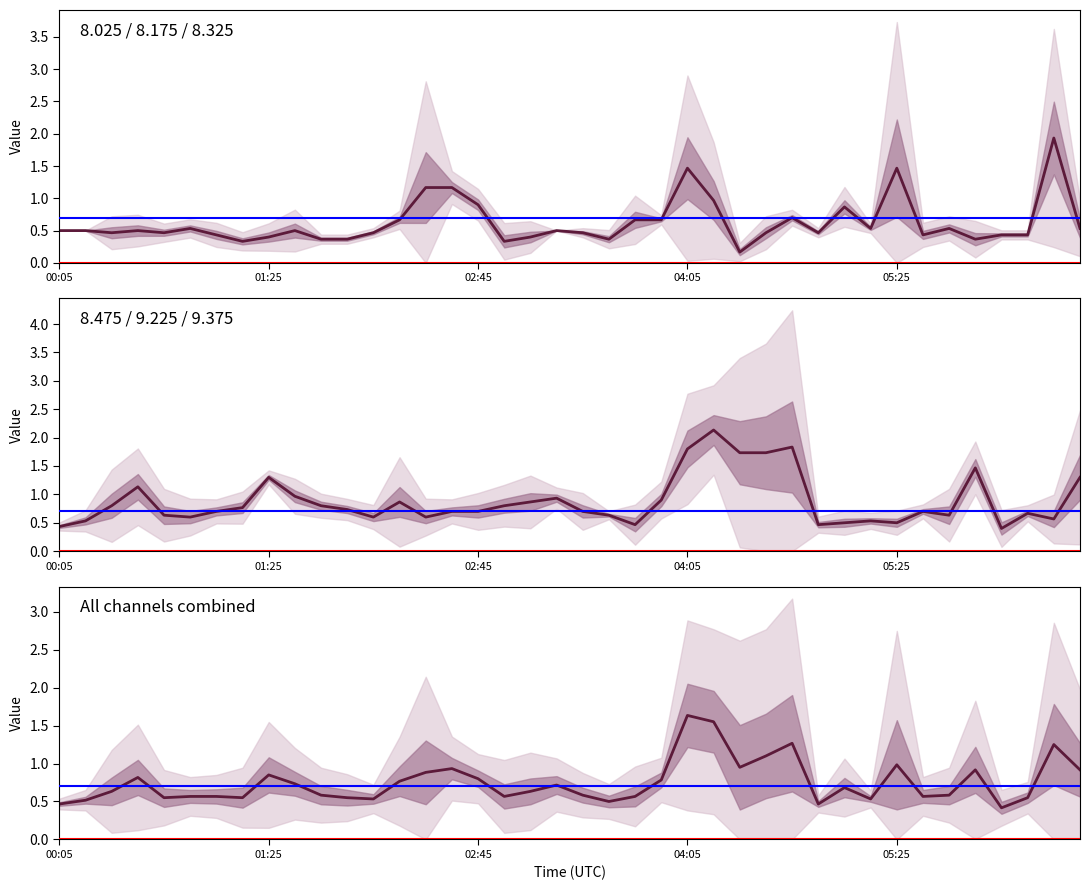

How many lines are shown in the chart?

6